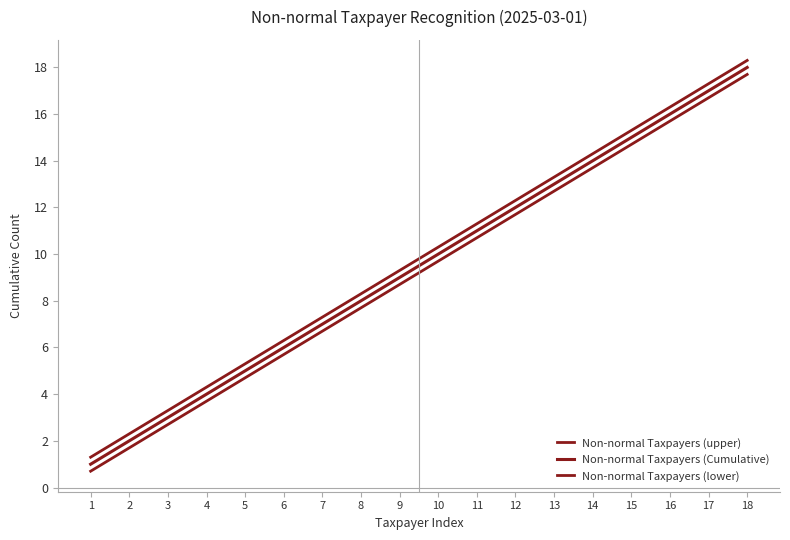

Does the chart have visible grid lines?

No